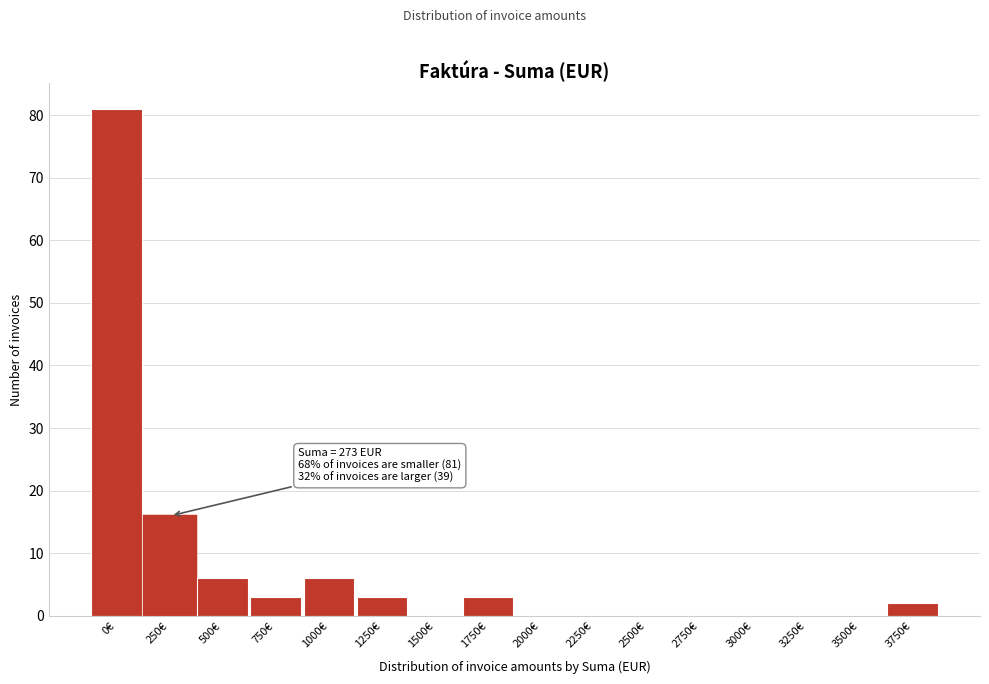

Reading right to left, list all the values displayed in this chart.

3750€=2	3500€=0	3250€=0	3000€=0	2750€=0	2500€=0	2250€=0	2000€=0	1750€=3	1500€=0	1250€=3	1000€=6	750€=3	500€=6	250€=16	0€=81